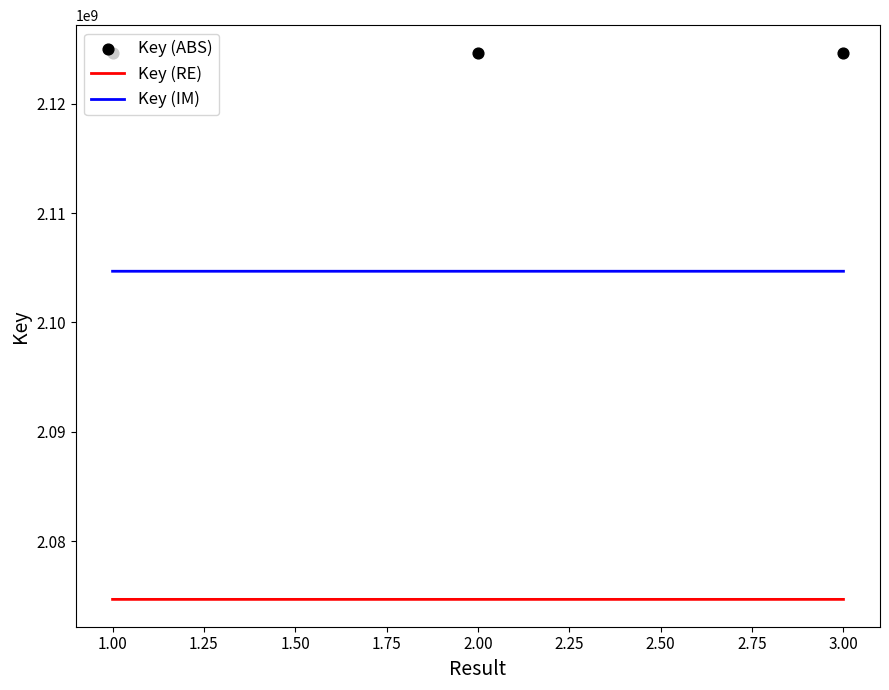

Which series reaches the maximum Y coordinate?

Key (ABS)